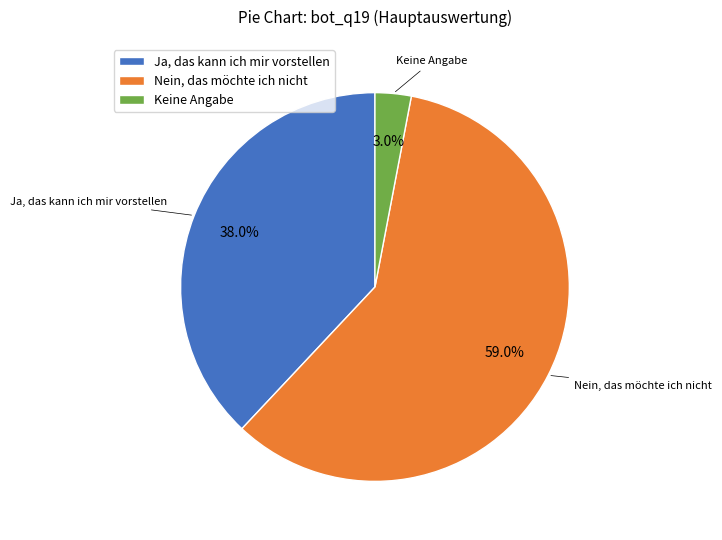

Which slice is the smallest?

Keine Angabe